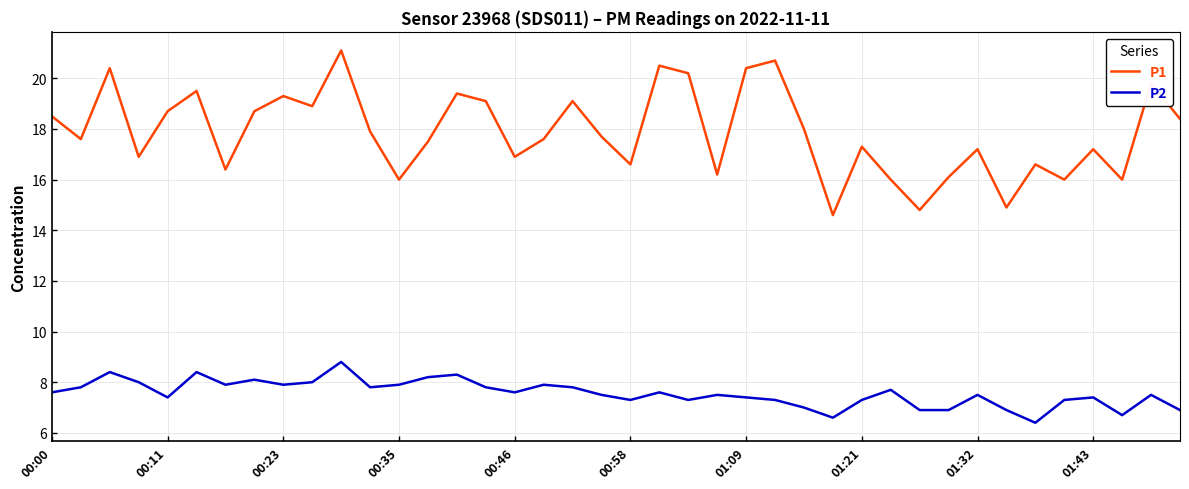

True or false: P1 and P2 intersect in this chart.

False